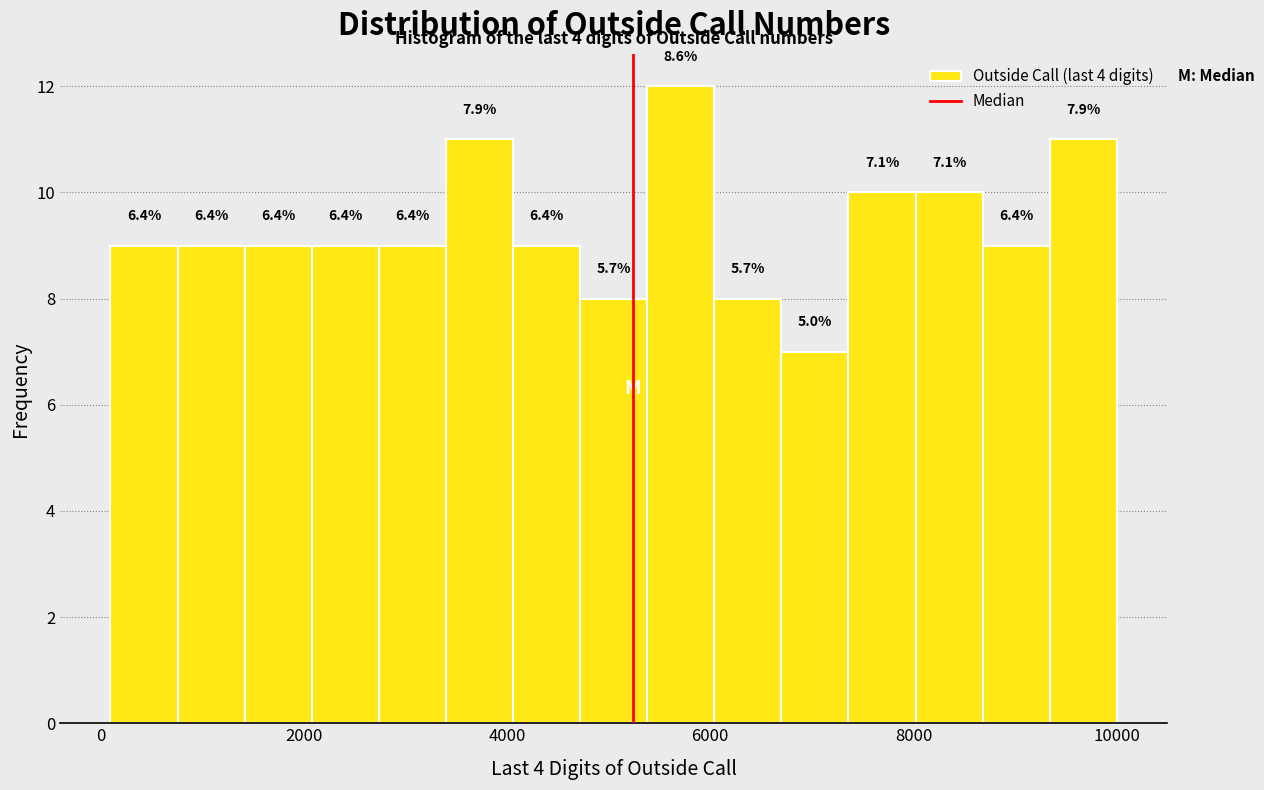

Around what value on the x-axis is the tallest bar? Give the approximate position of its centre, as read against the axis.

5800